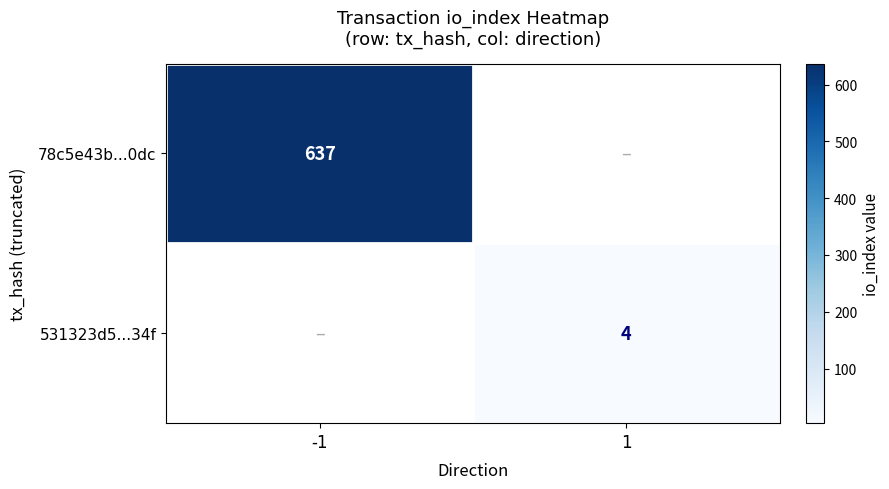

The 78c5e43b...0dc series shows 637 at -1. True or false?

True